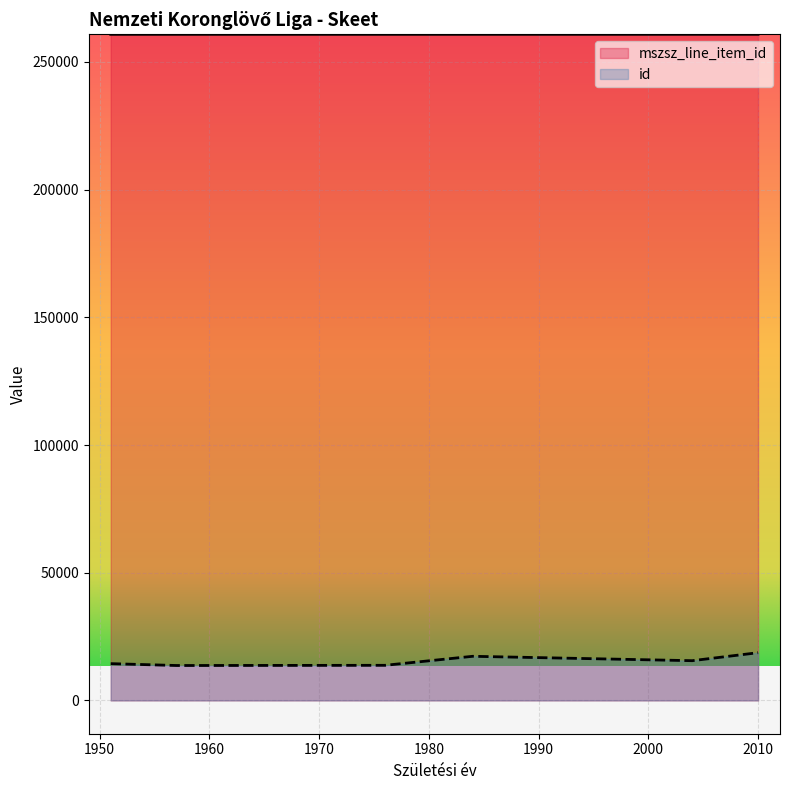

What is the maximum value shown in the chart?

260831